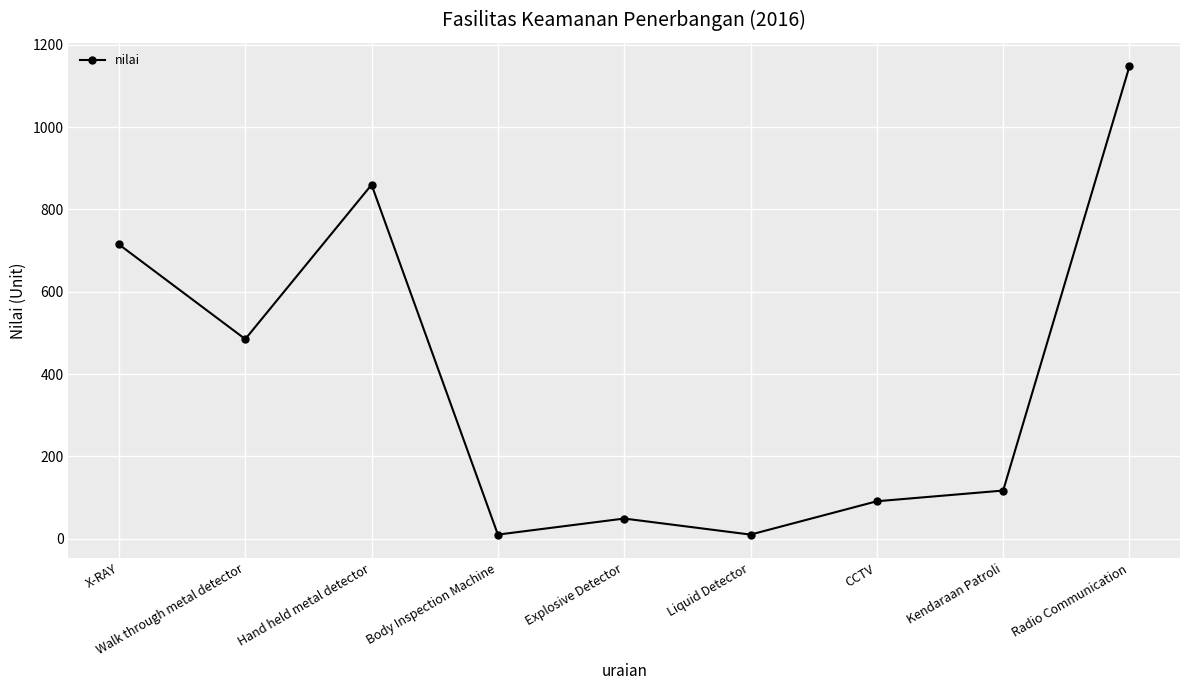

True or false: the data shows 117 at Kendaraan Patroli.

True